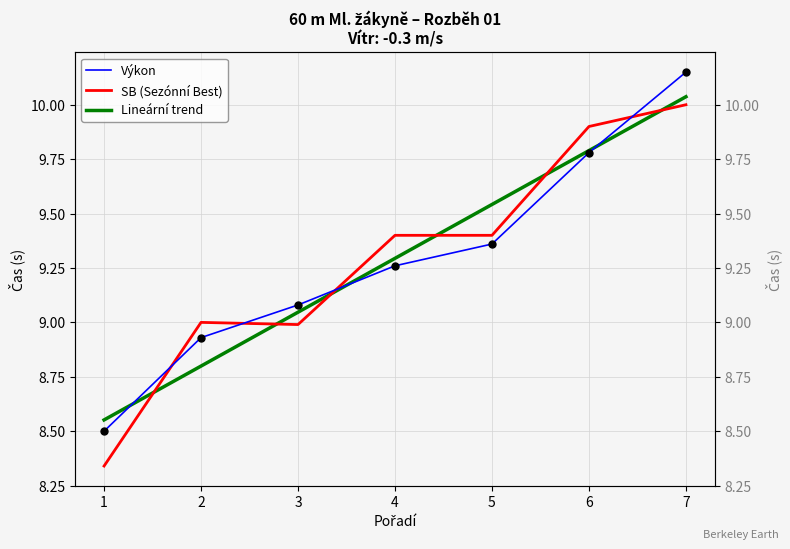

At which category is the sum across all series the highest?

7